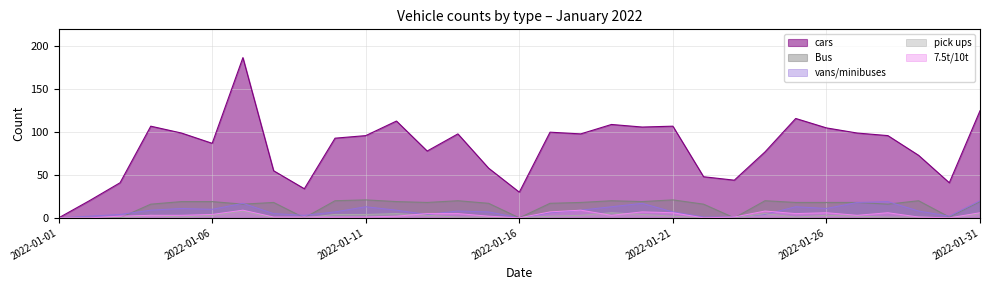

Where is the first local maximum for cars?

2022-01-04